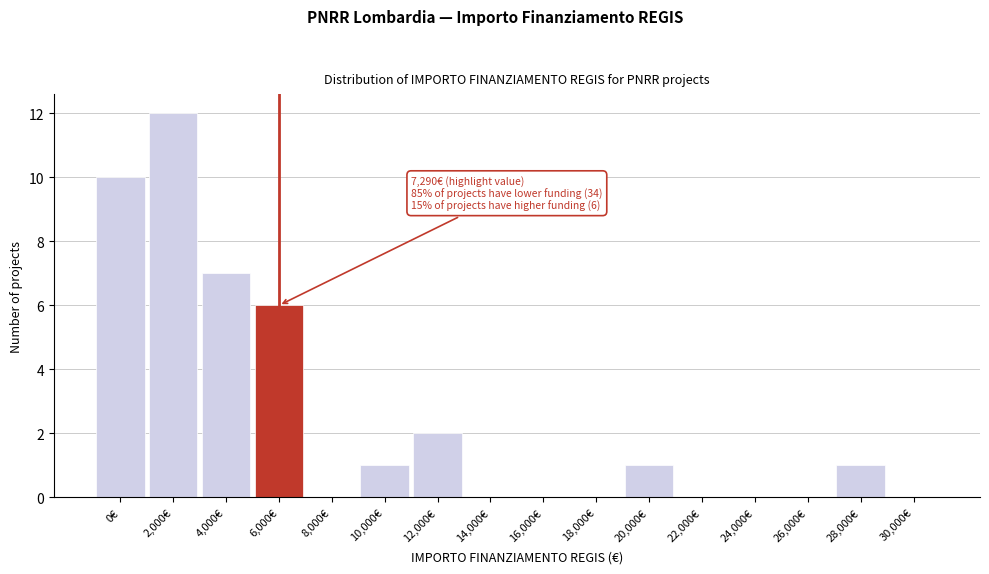

Reading left to right, list all the values displayed in this chart.

0€=10	2,000€=12	4,000€=7	6,000€=6	8,000€=0	10,000€=1	12,000€=2	14,000€=0	16,000€=0	18,000€=0	20,000€=1	22,000€=0	24,000€=0	26,000€=0	28,000€=1	30,000€=0